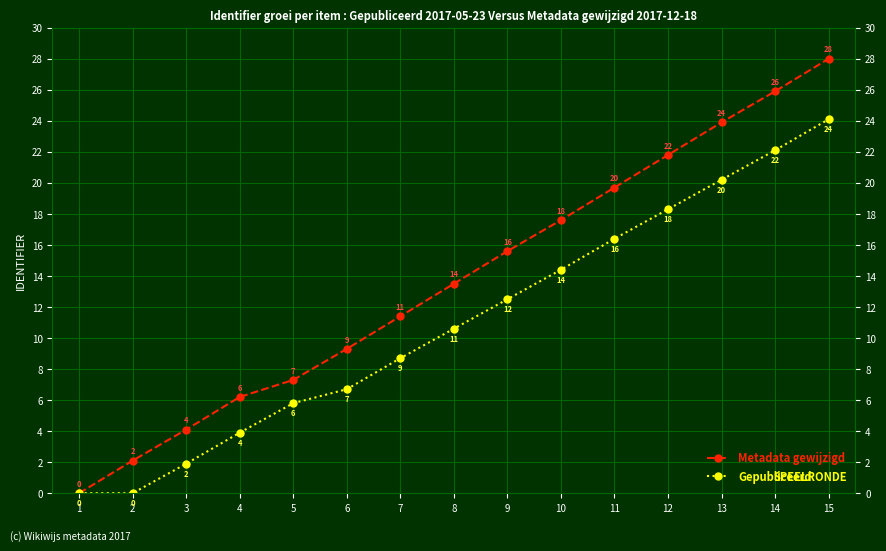

The Gepubliceerd series shows 5.1 at 4. True or false?

False